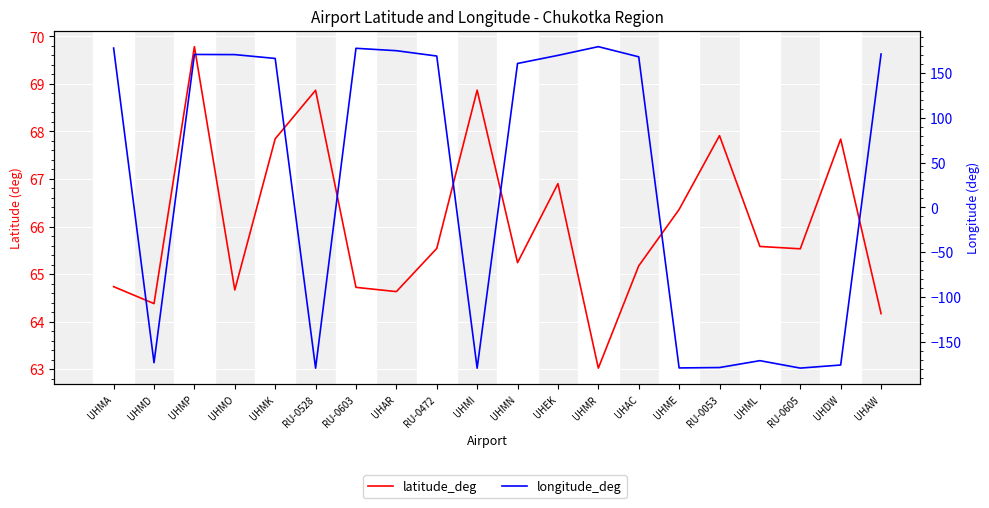

The longitude_deg series shows 67.4 at UHMA. True or false?

False